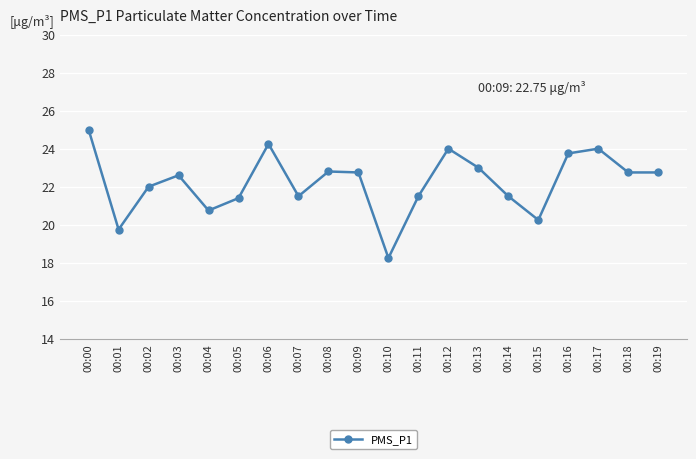

At which category does the data reach its first local valley?

00:01